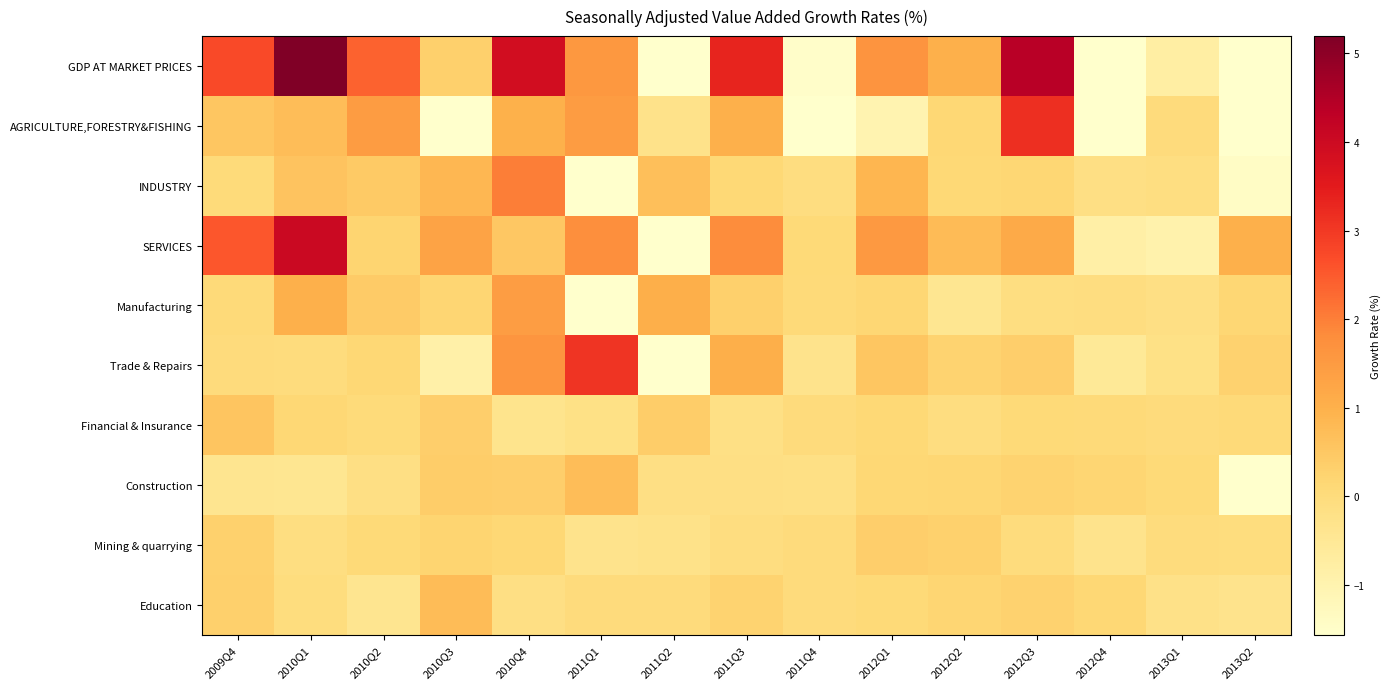

Reading left to right, transcribe all the data shown in this chart.

GDP AT MARKET PRICES: 2009Q4=2.7	2010Q1=5.2	2010Q2=2.4	2010Q3=0.3	2010Q4=3.9	2011Q1=1.6	2011Q2=-3.3	2011Q3=3.3	2011Q4=-1.5	2012Q1=1.6	2012Q2=1.0	2012Q3=4.4	2012Q4=-3.8	2013Q1=-0.8	2013Q2=-1.9
AGRICULTURE,FORESTRY&FISHING: 2009Q4=0.5	2010Q1=0.7	2010Q2=1.5	2010Q3=-2.2	2010Q4=1.0	2011Q1=1.5	2011Q2=-0.3	2011Q3=1.0	2011Q4=-1.9	2012Q1=-1.0	2012Q2=0.1	2012Q3=3.2	2012Q4=-2.5	2013Q1=0.0	2013Q2=-1.8
INDUSTRY: 2009Q4=0.0	2010Q1=0.6	2010Q2=0.5	2010Q3=0.9	2010Q4=2.0	2011Q1=-1.7	2011Q2=0.7	2011Q3=0.1	2011Q4=-0.1	2012Q1=0.9	2012Q2=0.1	2012Q3=0.2	2012Q4=-0.1	2013Q1=-0.1	2013Q2=-1.4
SERVICES: 2009Q4=2.5	2010Q1=4.0	2010Q2=0.2	2010Q3=1.3	2010Q4=0.5	2011Q1=1.7	2011Q2=-3.5	2011Q3=1.8	2011Q4=0.1	2012Q1=1.5	2012Q2=0.8	2012Q3=1.2	2012Q4=-0.8	2013Q1=-0.9	2013Q2=1.0
Manufacturing: 2009Q4=0.1	2010Q1=1.0	2010Q2=0.4	2010Q3=0.2	2010Q4=1.4	2011Q1=-2.2	2011Q2=1.0	2011Q3=0.3	2011Q4=0.1	2012Q1=0.2	2012Q2=-0.4	2012Q3=-0.1	2012Q4=-0.1	2013Q1=-0.1	2013Q2=0.2
Trade & Repairs: 2009Q4=0.0	2010Q1=-0.0	2010Q2=0.1	2010Q3=-0.8	2010Q4=1.6	2011Q1=3.1	2011Q2=-4.0	2011Q3=1.0	2011Q4=-0.3	2012Q1=0.5	2012Q2=0.2	2012Q3=0.3	2012Q4=-0.5	2013Q1=-0.2	2013Q2=0.3
Financial & Insurance: 2009Q4=0.6	2010Q1=0.1	2010Q2=0.0	2010Q3=0.3	2010Q4=-0.3	2011Q1=-0.2	2011Q2=0.4	2011Q3=-0.2	2011Q4=0.0	2012Q1=0.1	2012Q2=-0.1	2012Q3=0.1	2012Q4=0.1	2013Q1=0.0	2013Q2=0.1
Construction: 2009Q4=-0.4	2010Q1=-0.4	2010Q2=-0.1	2010Q3=0.4	2010Q4=0.4	2011Q1=0.7	2011Q2=-0.1	2011Q3=-0.1	2011Q4=-0.2	2012Q1=0.1	2012Q2=0.2	2012Q3=0.2	2012Q4=0.2	2013Q1=0.1	2013Q2=-1.6
Mining & quarrying: 2009Q4=0.3	2010Q1=-0.1	2010Q2=0.1	2010Q3=0.2	2010Q4=0.1	2011Q1=-0.3	2011Q2=-0.2	2011Q3=-0.1	2011Q4=0.0	2012Q1=0.3	2012Q2=0.3	2012Q3=-0.0	2012Q4=-0.3	2013Q1=-0.0	2013Q2=-0.1
Education: 2009Q4=0.3	2010Q1=-0.0	2010Q2=-0.4	2010Q3=0.8	2010Q4=-0.1	2011Q1=-0.0	2011Q2=0.0	2011Q3=0.2	2011Q4=0.0	2012Q1=0.1	2012Q2=0.2	2012Q3=0.3	2012Q4=0.1	2013Q1=-0.2	2013Q2=-0.3